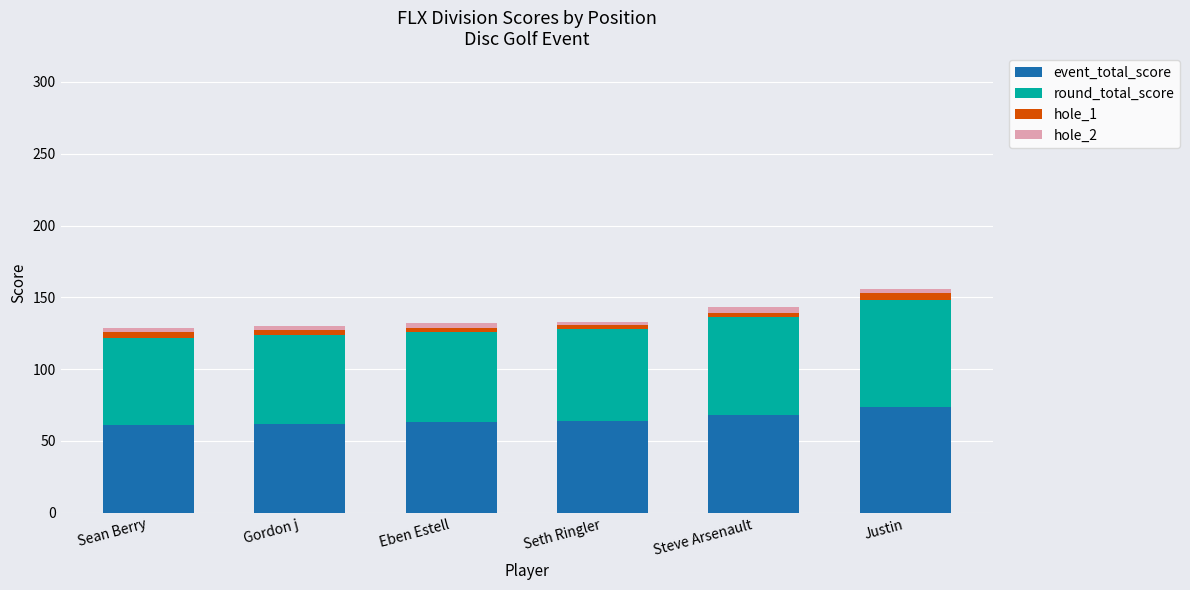

Does the chart contain stacked bars?

Yes